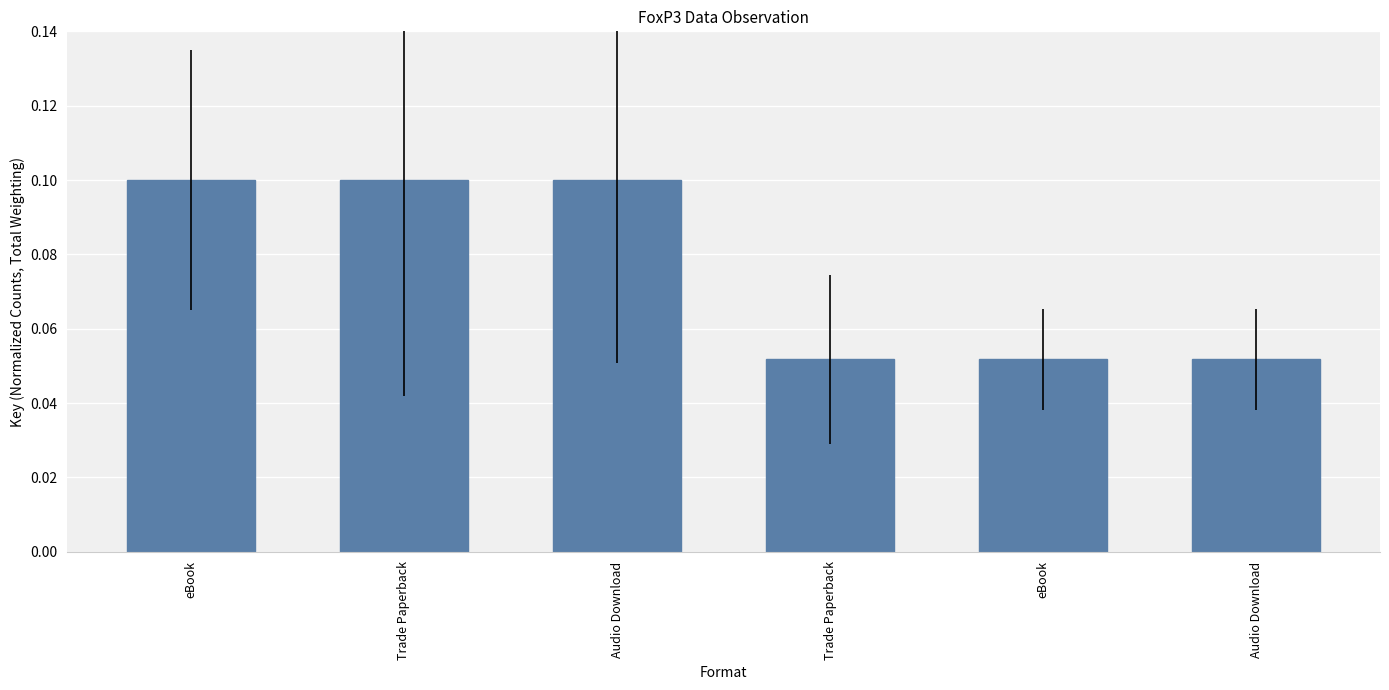

List the labels in order of value, largest first.

eBook, Trade Paperback, Audio Download, Trade Paperback, eBook, Audio Download